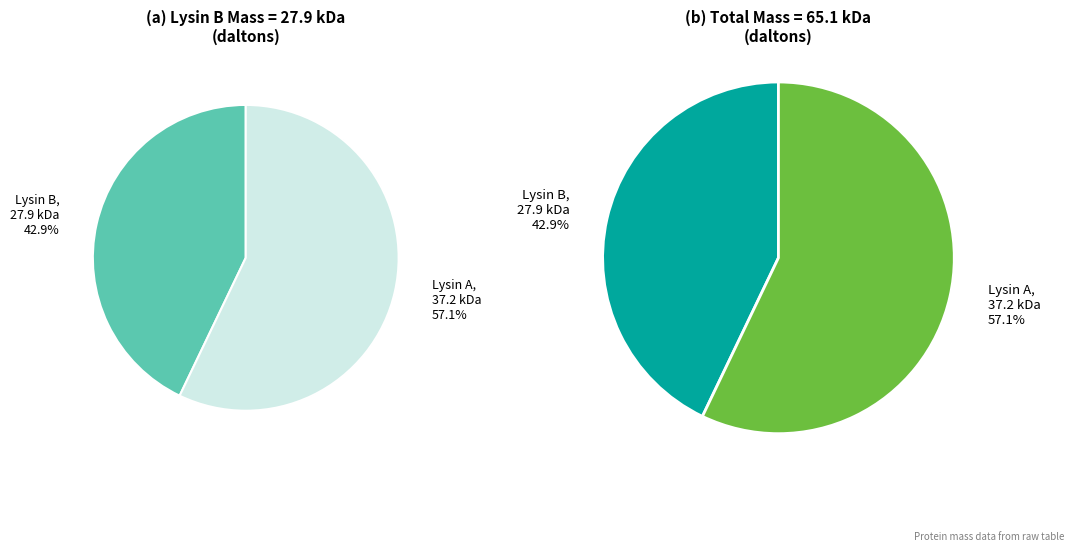

Rank the categories by value from lowest to highest.

Lysin B (tr|A0A410TE13), Lysin A (tr|A0A410TE38)